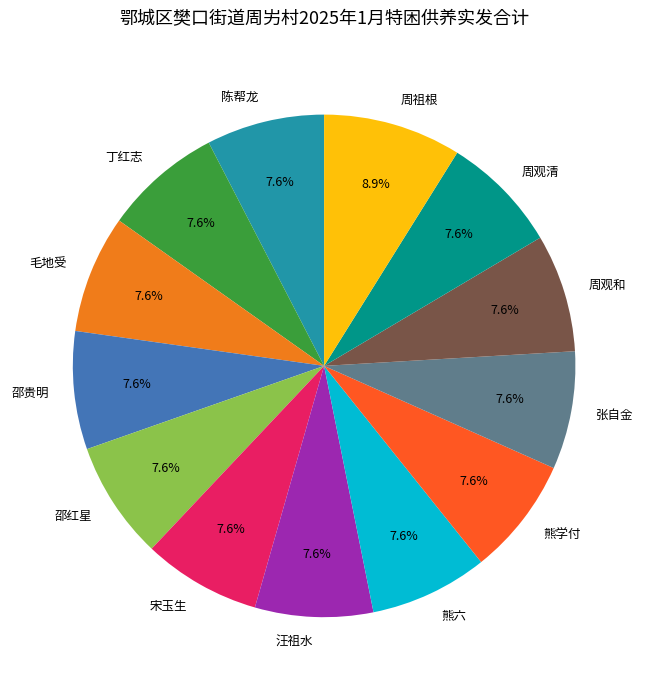

Approximately how many times larger is the value at 周祖根 compared to 邵贵明?

1.2